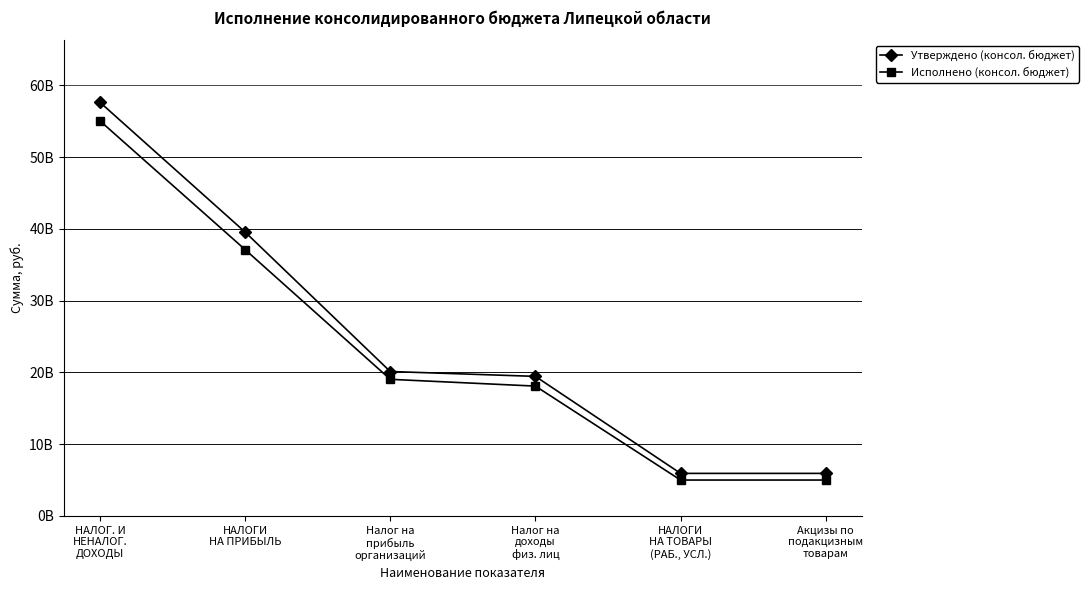

What is the smallest value displayed?

4994663973.5